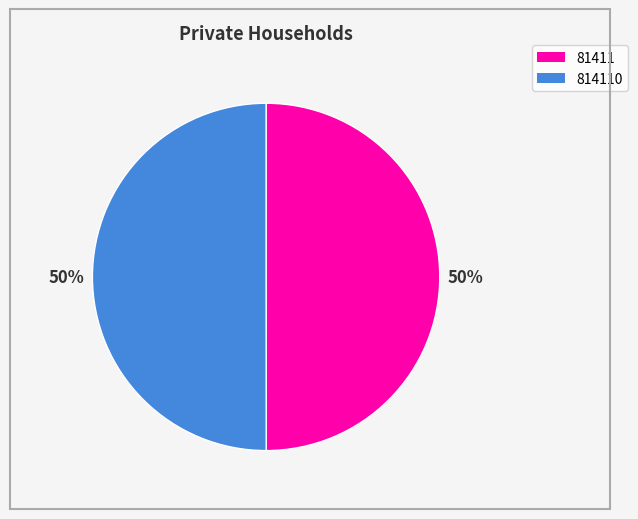

What percentage is the 814110 slice, to the nearest percent?

50%